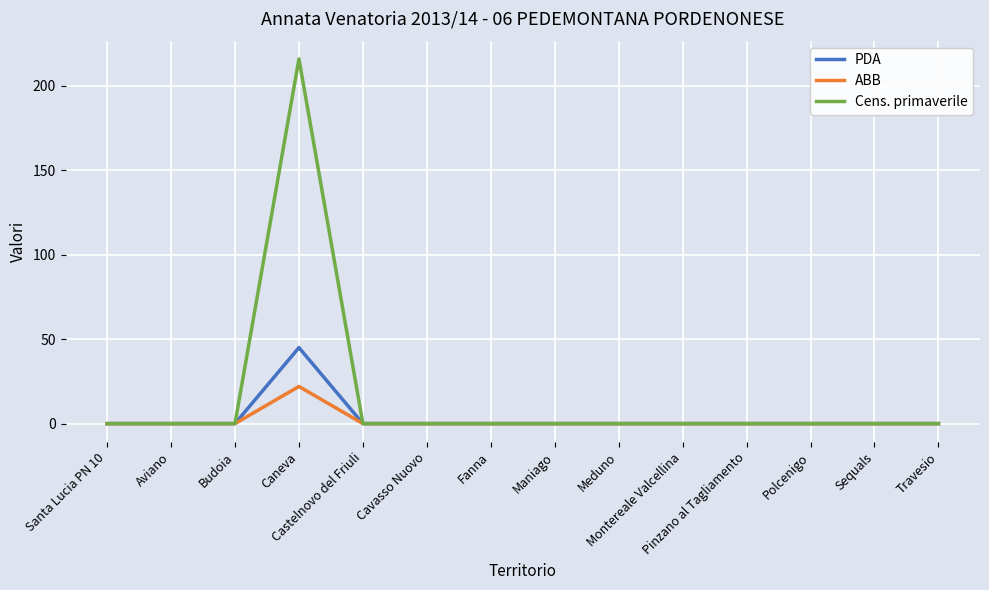

What position from the right is Fanna?

8